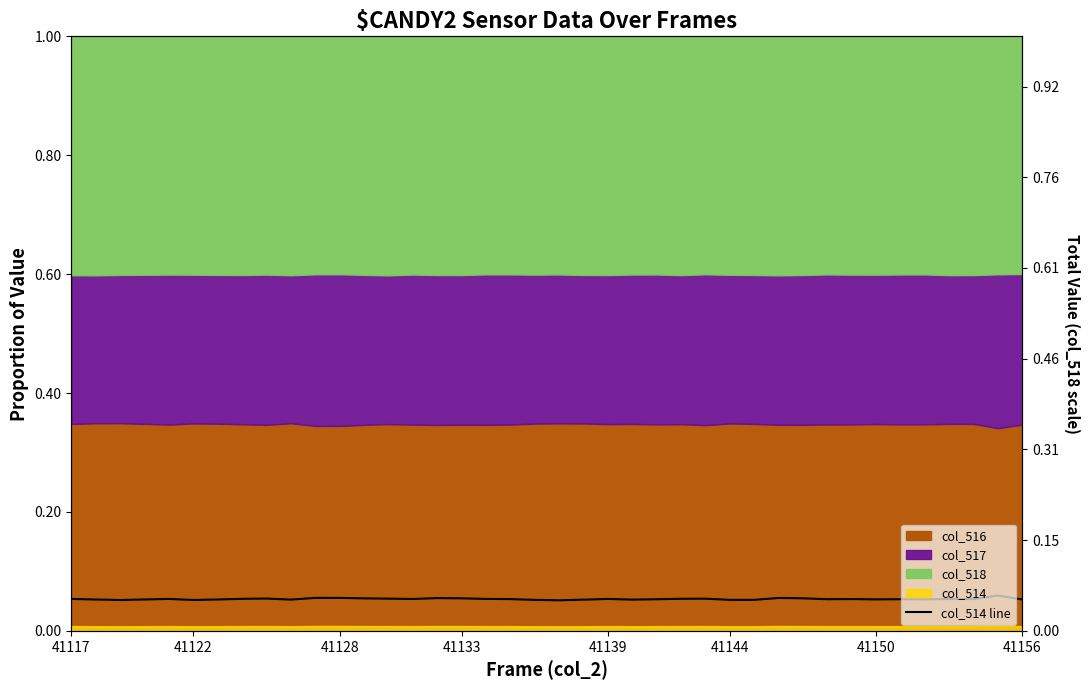

True or false: the data shows 0.0 at 32.

False